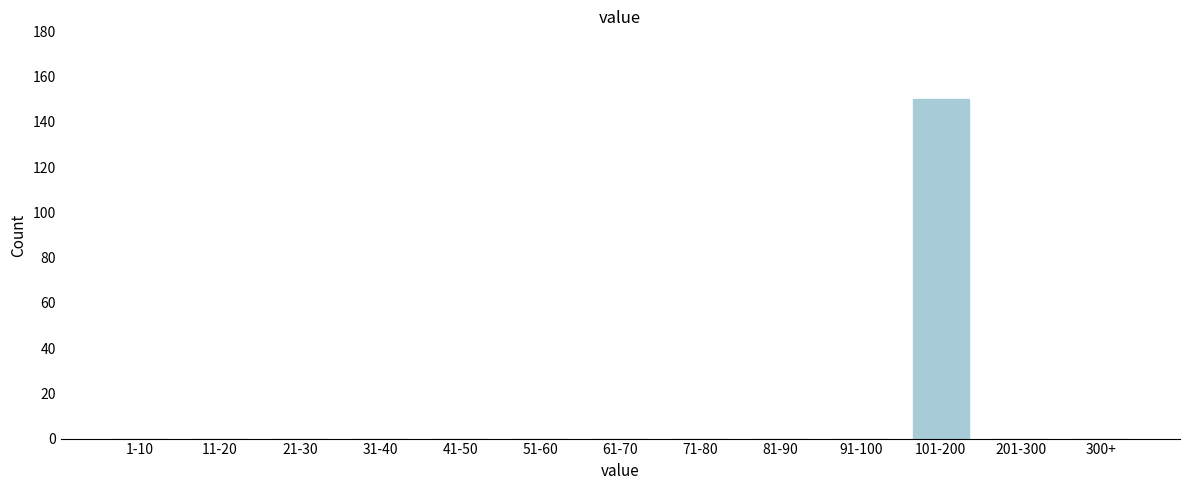

Reading left to right, what are all the values shown in this chart?

1-10=0	11-20=0	21-30=0	31-40=0	41-50=0	51-60=0	61-70=0	71-80=0	81-90=0	91-100=0	101-200=150	201-300=0	300+=0